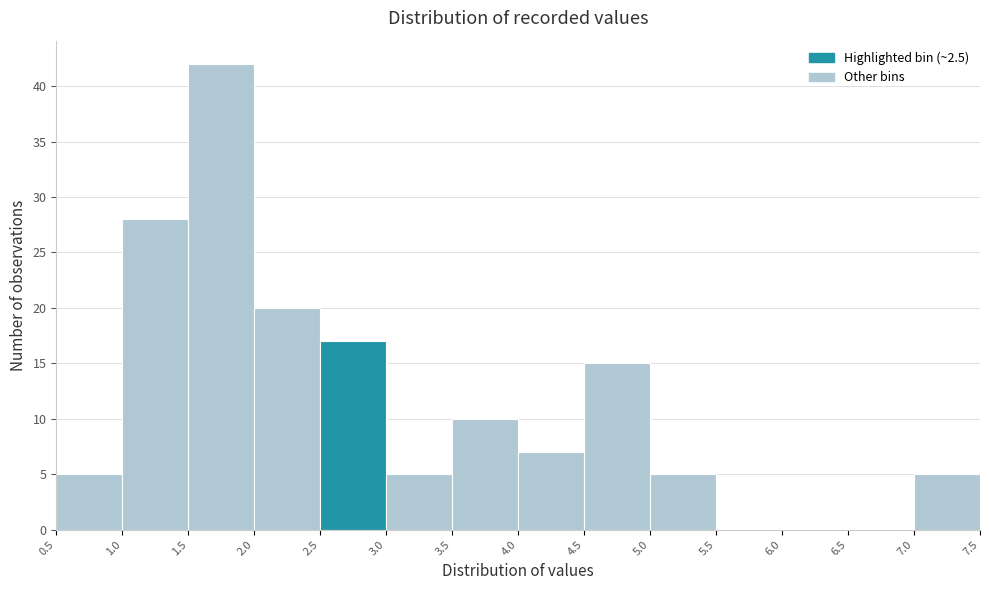

Over which range of the x-axis is the bar tallest?

1.5 to 2.0